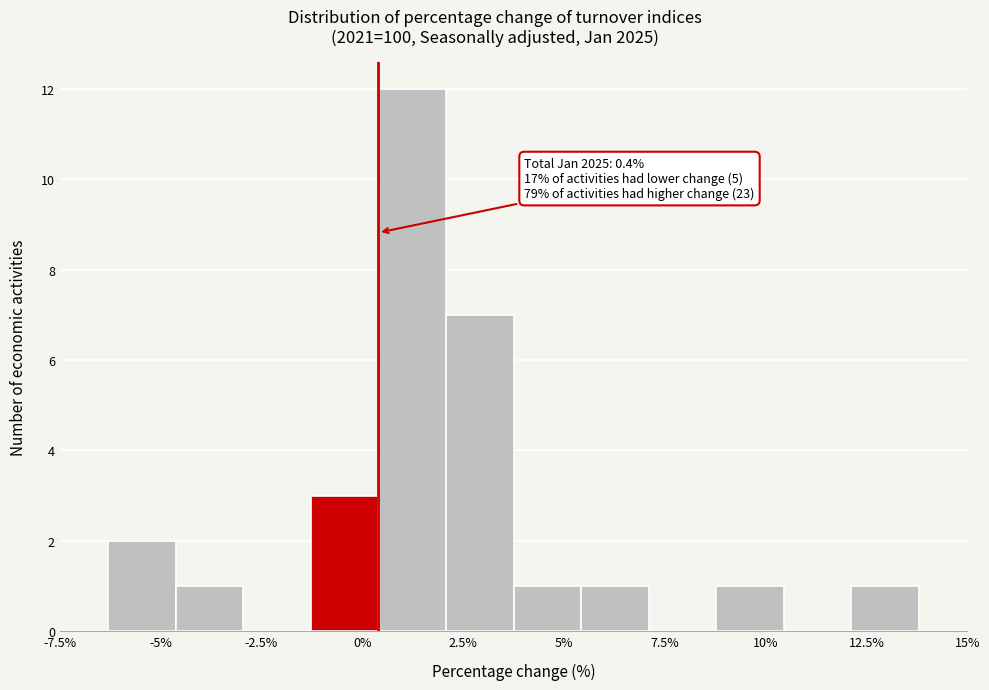

Read against the x-axis, roughly where is the centre of the tallest bar?

1.0